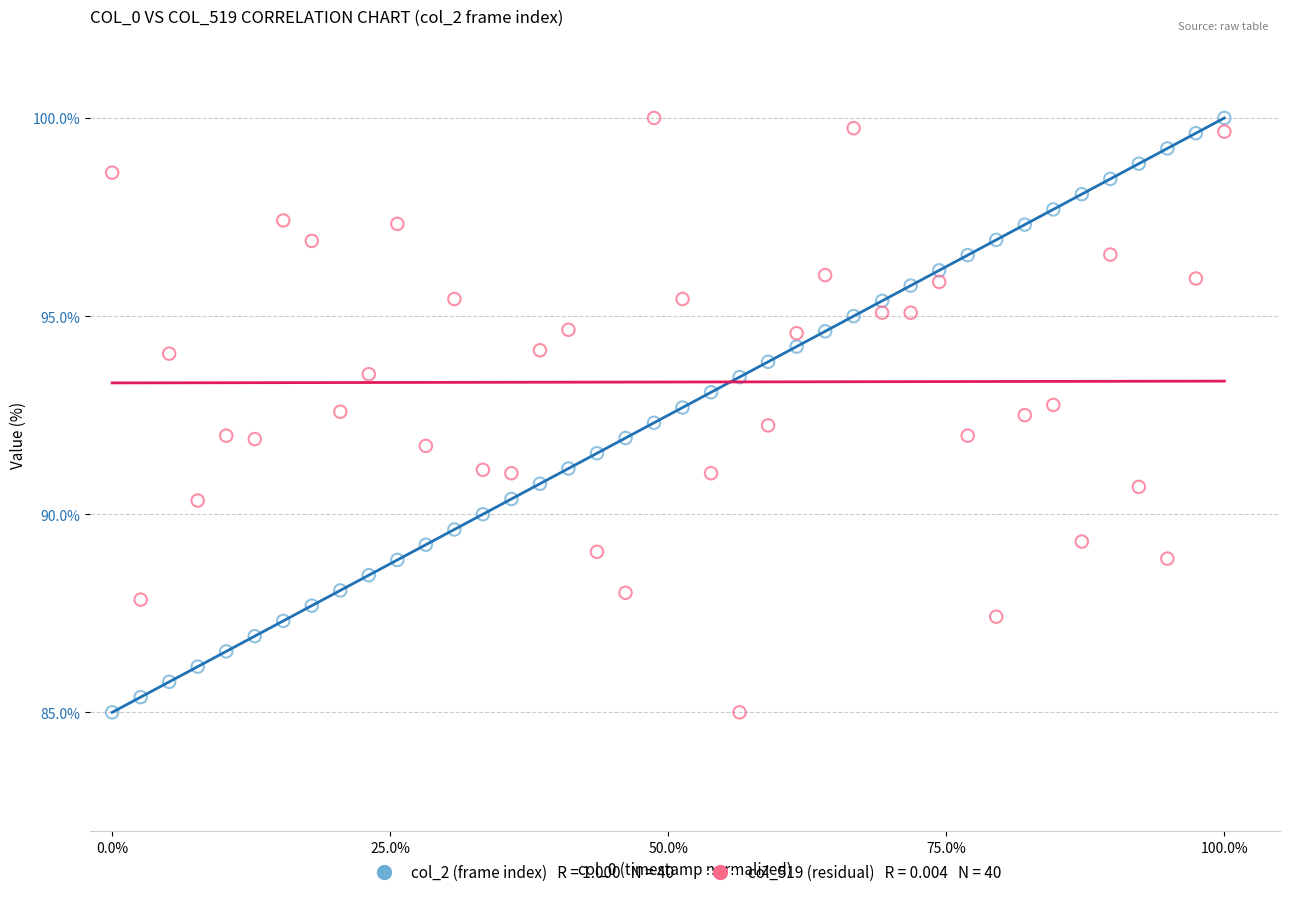

Across all data points, what is the range of X values (max minus min)?

1.0